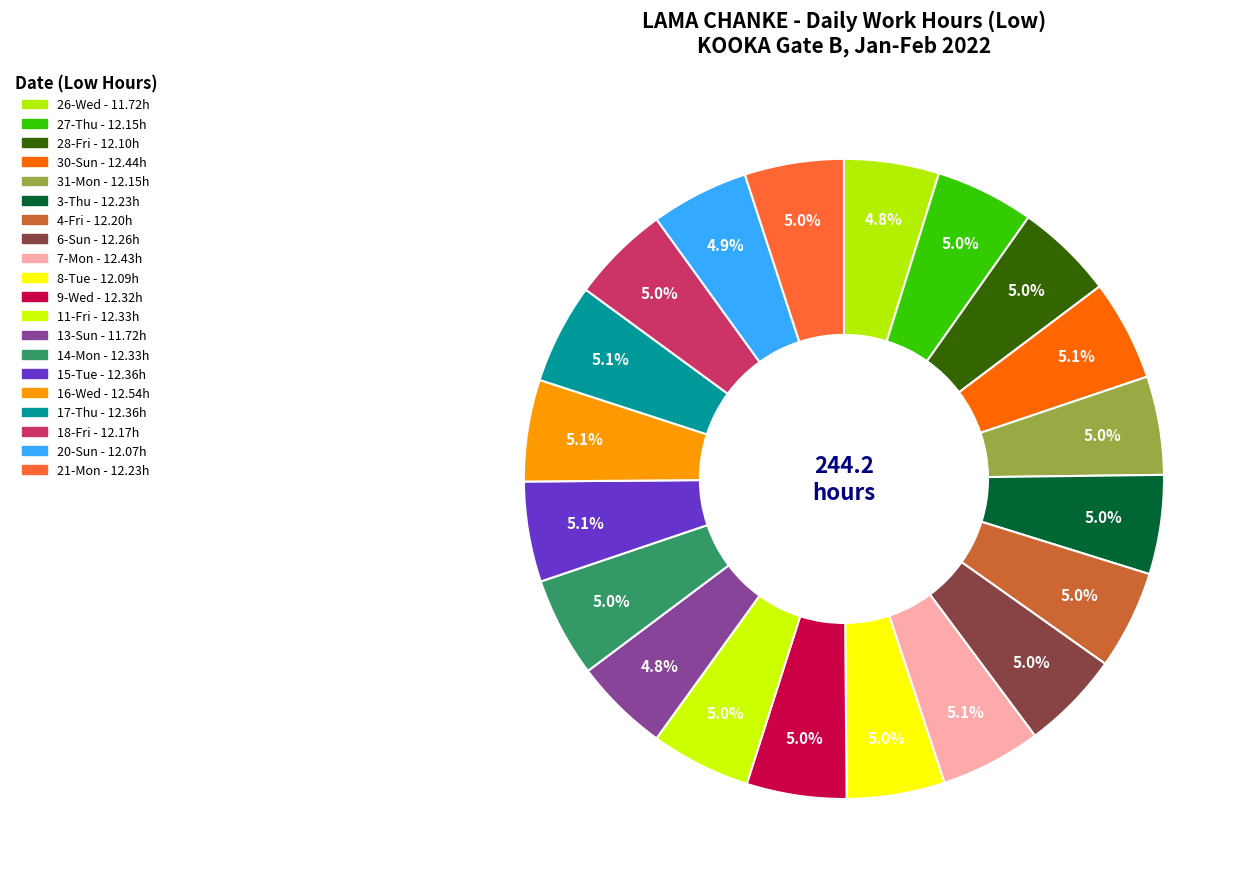

True or false: 6-Sun accounts for 14% of the total.

False